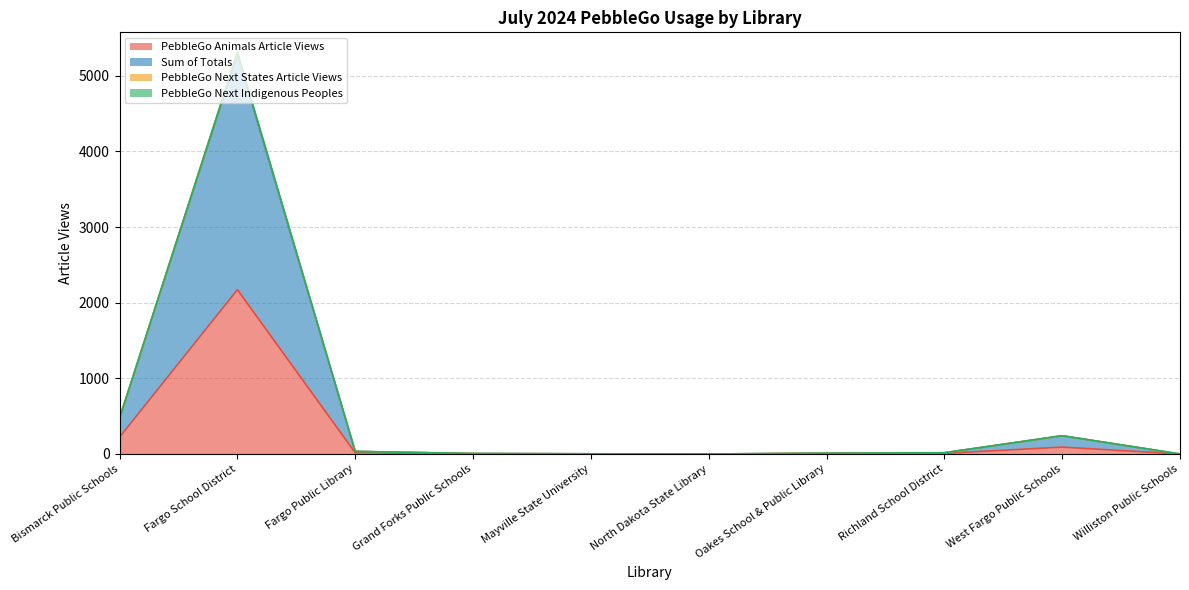

At which label is PebbleGo Animals Article Views closest to 1086?

Bismarck Public Schools